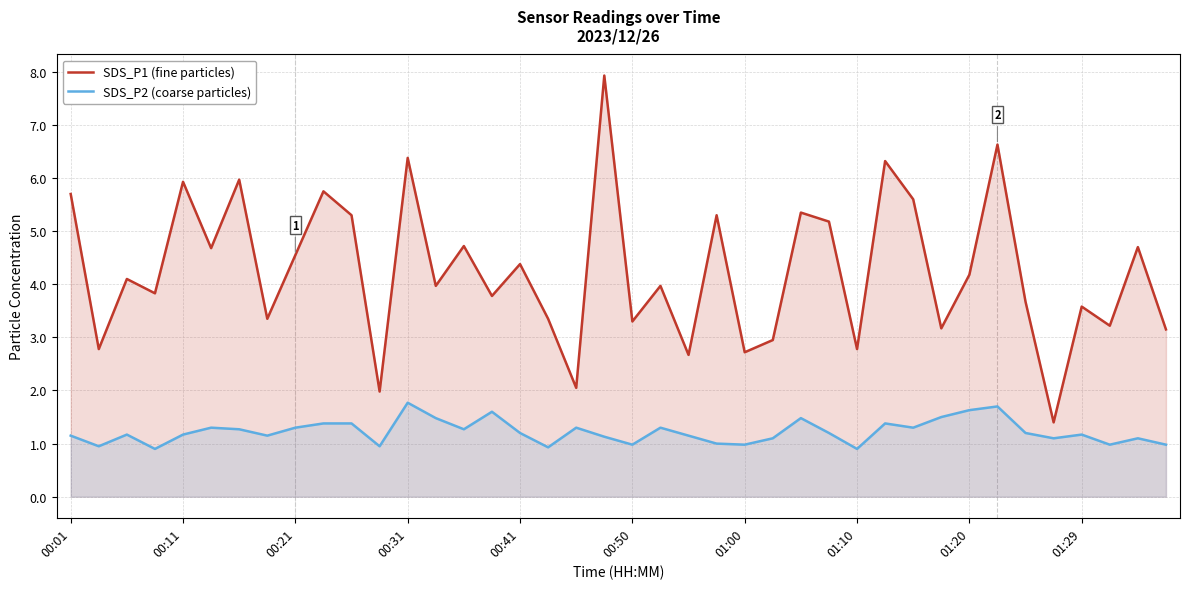

At 01:29, list the series in order from smallest to largest.

SDS_P2 (coarse particles), SDS_P1 (fine particles)